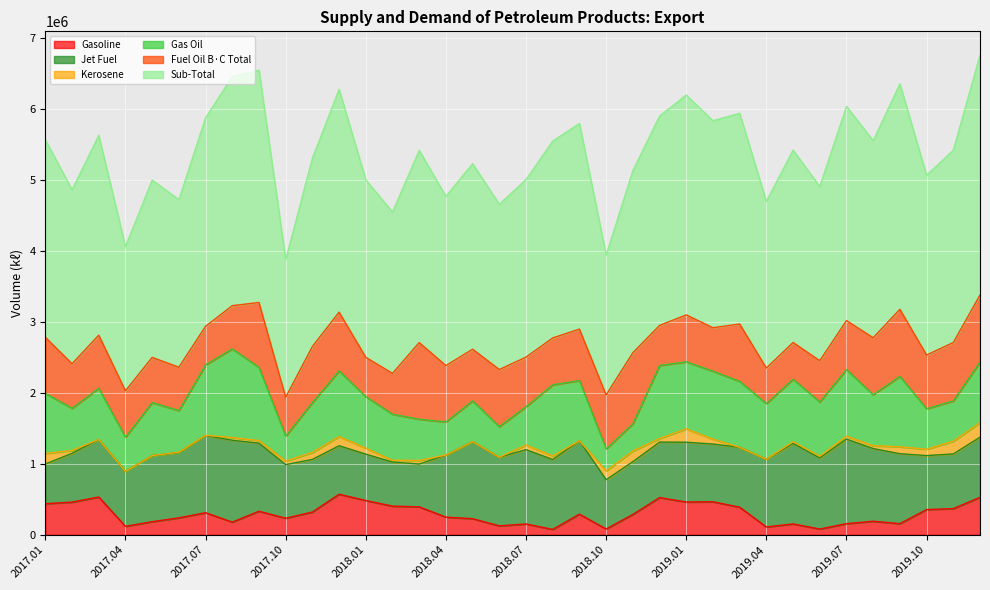

In Gas Oil, how many points are lower than both neighbors (excluding endpoints)?

12